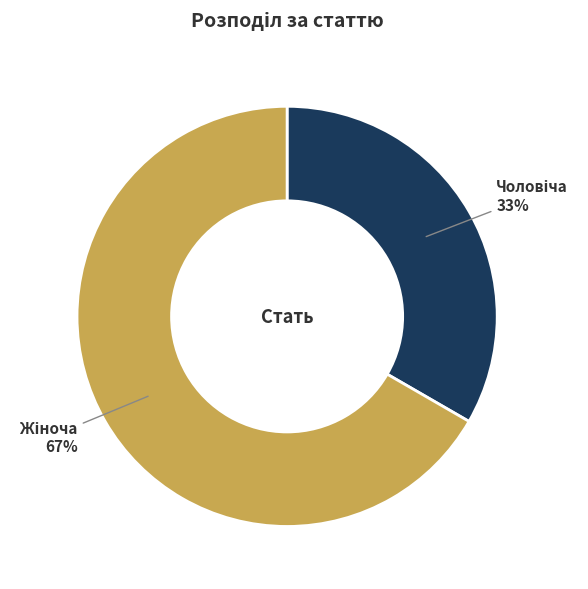

To the nearest percent, what is the average slice percentage?

50%